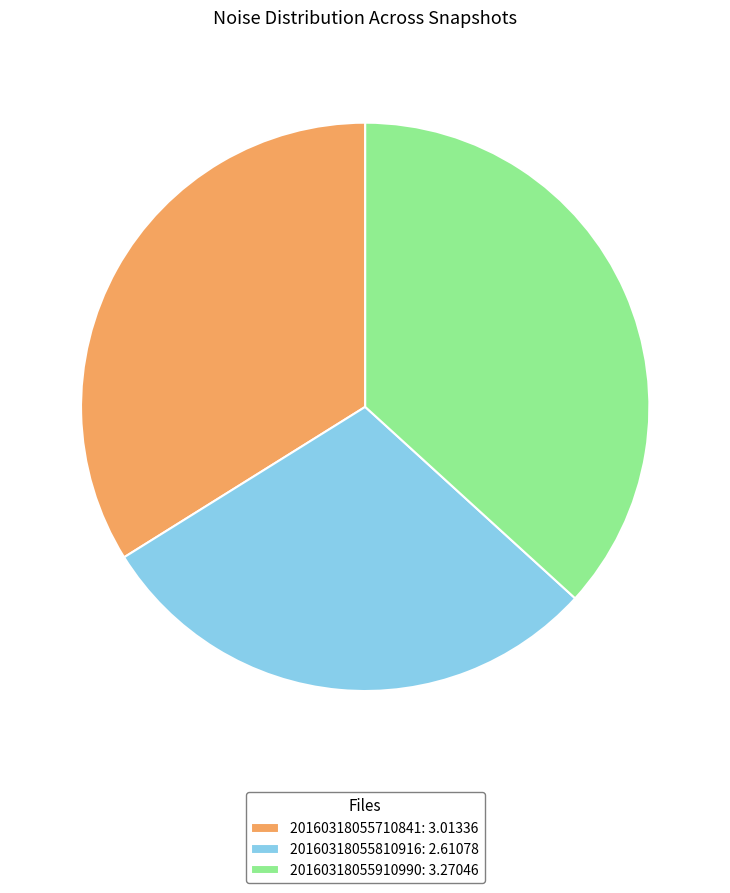

Which category has the smallest portion of the pie?

20160318055810916: 2.61078